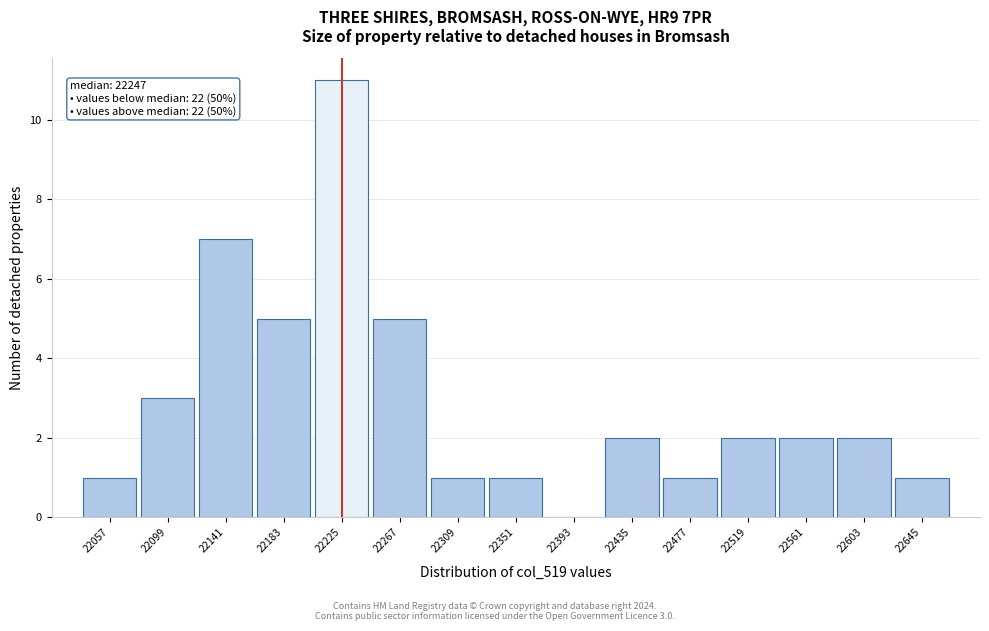

Reading left to right, list all the values displayed in this chart.

22057=1	22099=3	22141=7	22183=5	22225=11	22267=5	22309=1	22351=1	22393=0	22435=2	22477=1	22519=2	22561=2	22603=2	22645=1